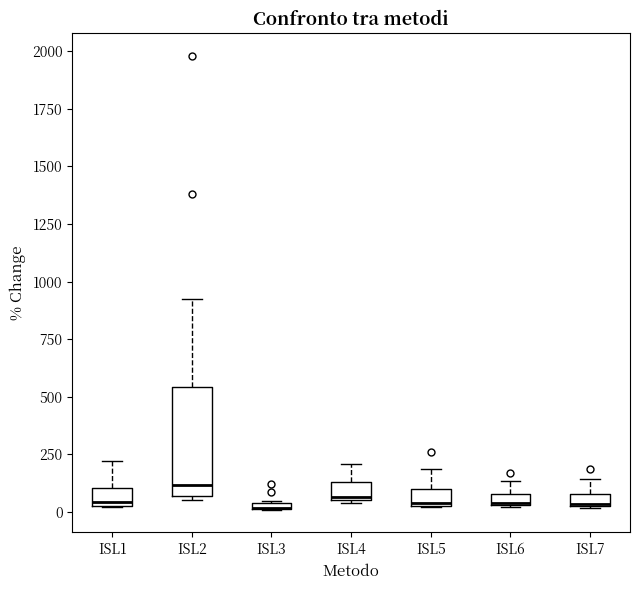

Which box is the tallest, from its lower edge to its upper edge?

ISL2